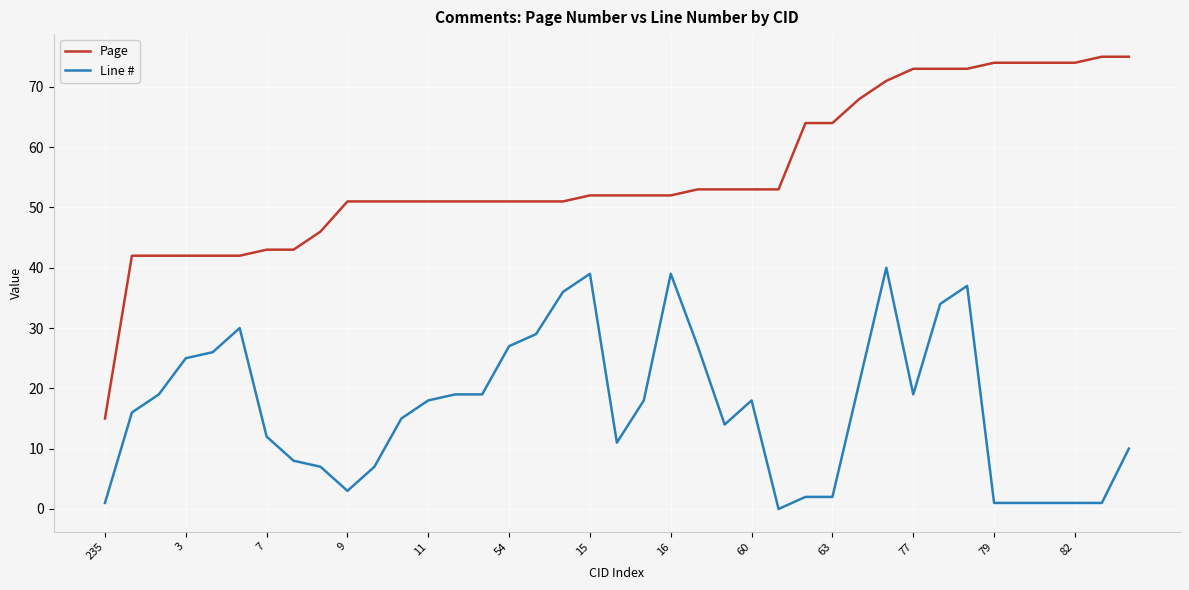

What is the highest value of the Line # series?

40